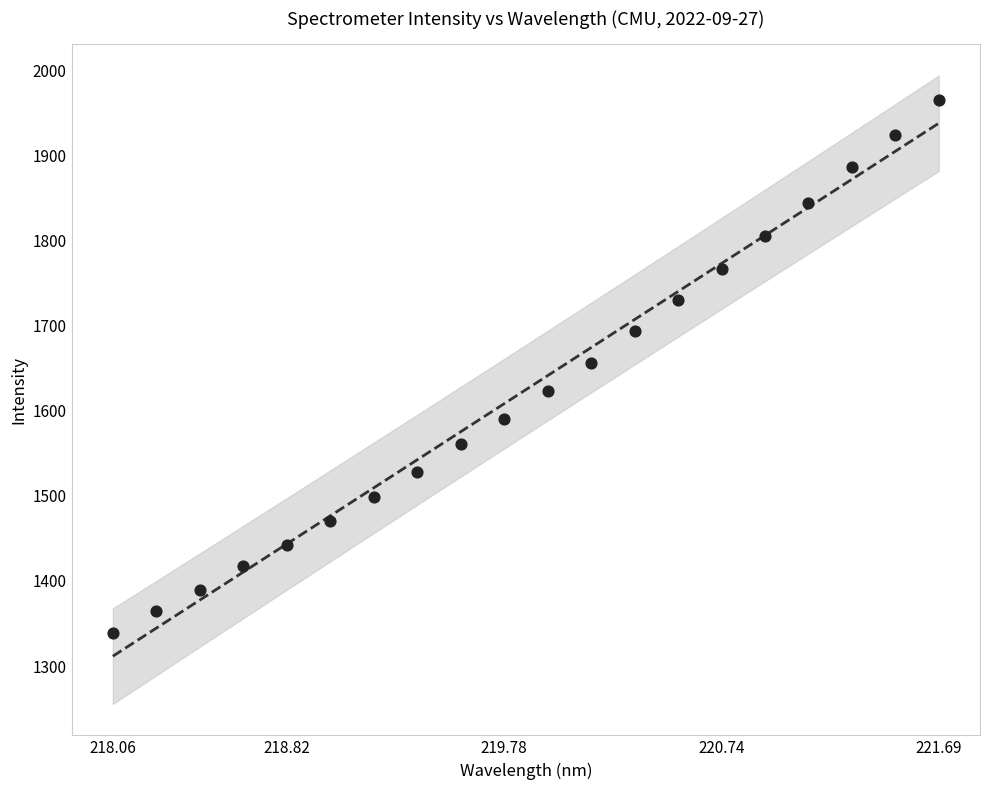

Which has a higher value, 220.5444 or 221.1174?

221.1174